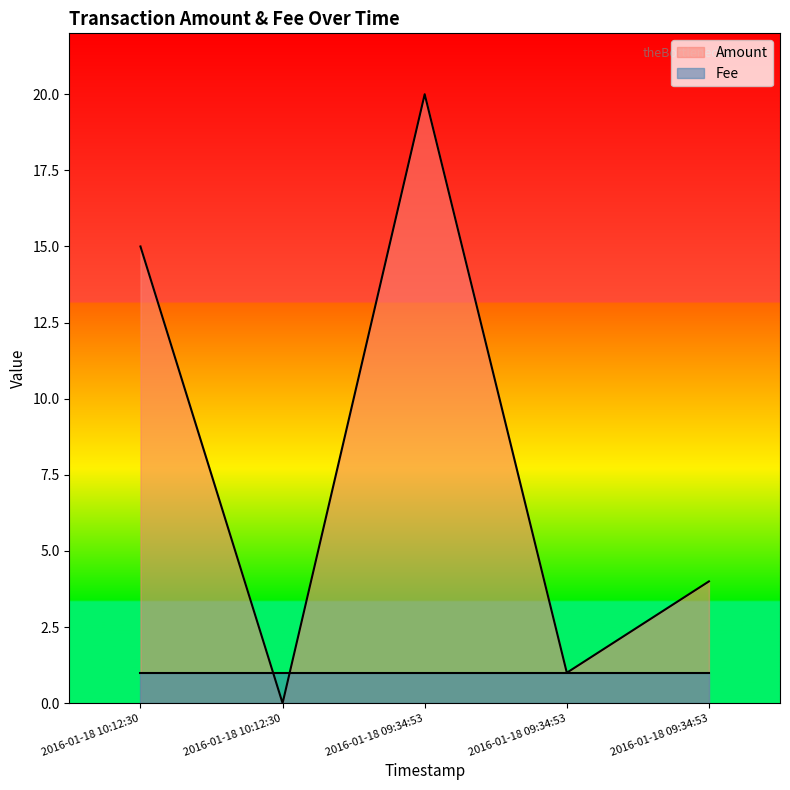

Which has a higher value, 2016-01-18 10:12:30 or 2016-01-18 09:34:53?

2016-01-18 10:12:30